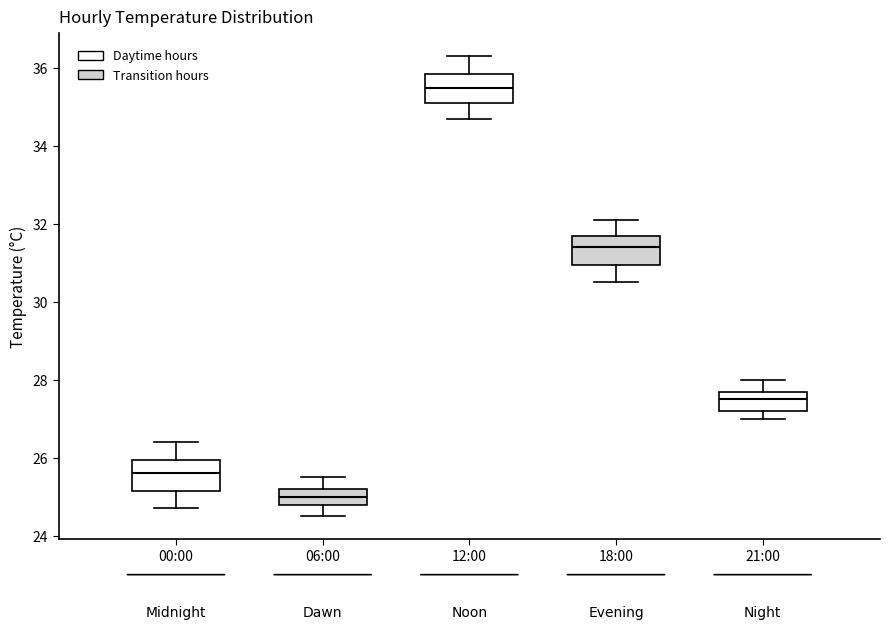

Where does the upper whisker of the box for 12:00 end on the y-axis? The values are not printed on the chart, so give them approximately, as read against the axis.

36.4